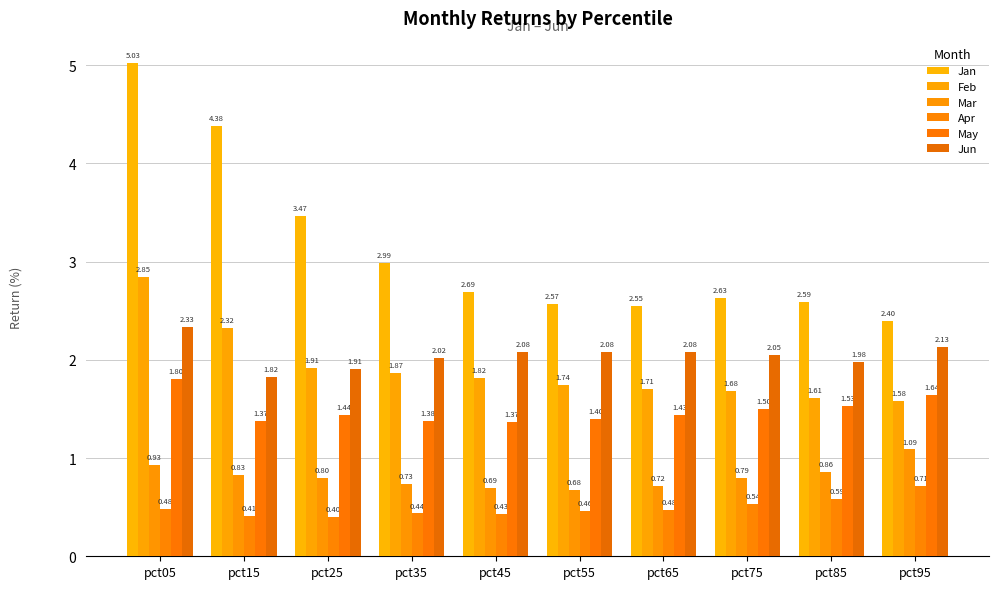

How many bars are there in total?

60